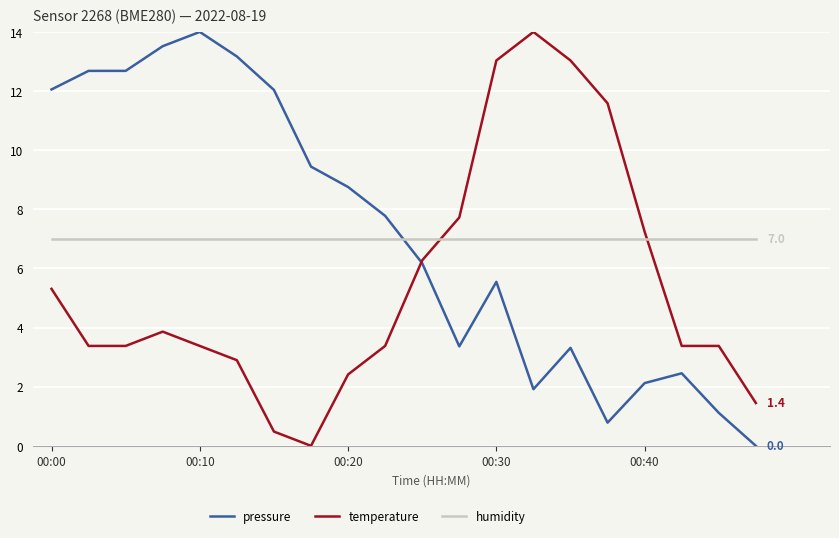

What is the maximum value shown in the chart?

14.0